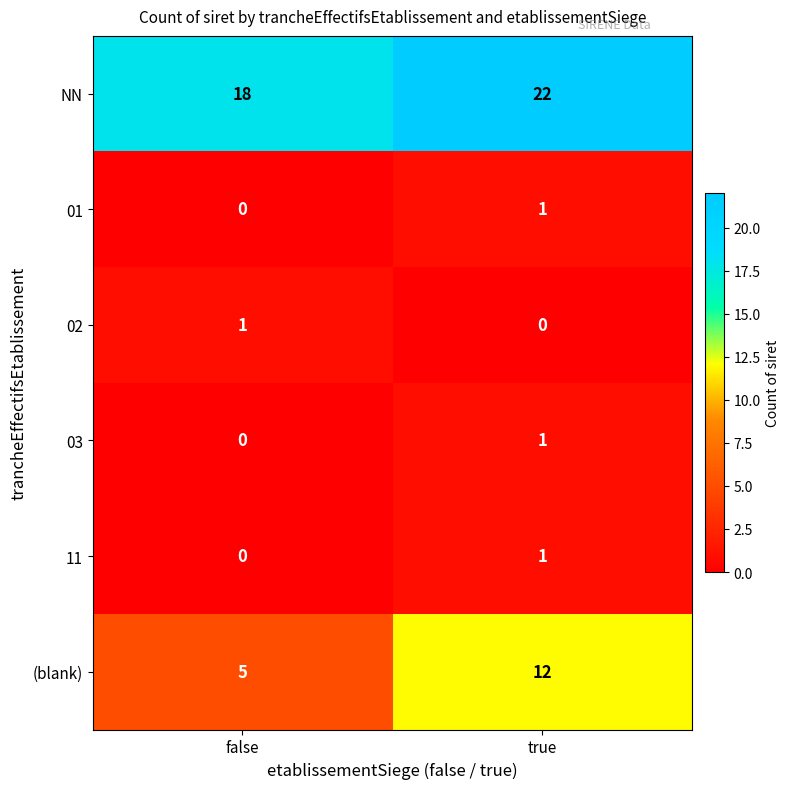

The value of 03 at true is 1. True or false?

True